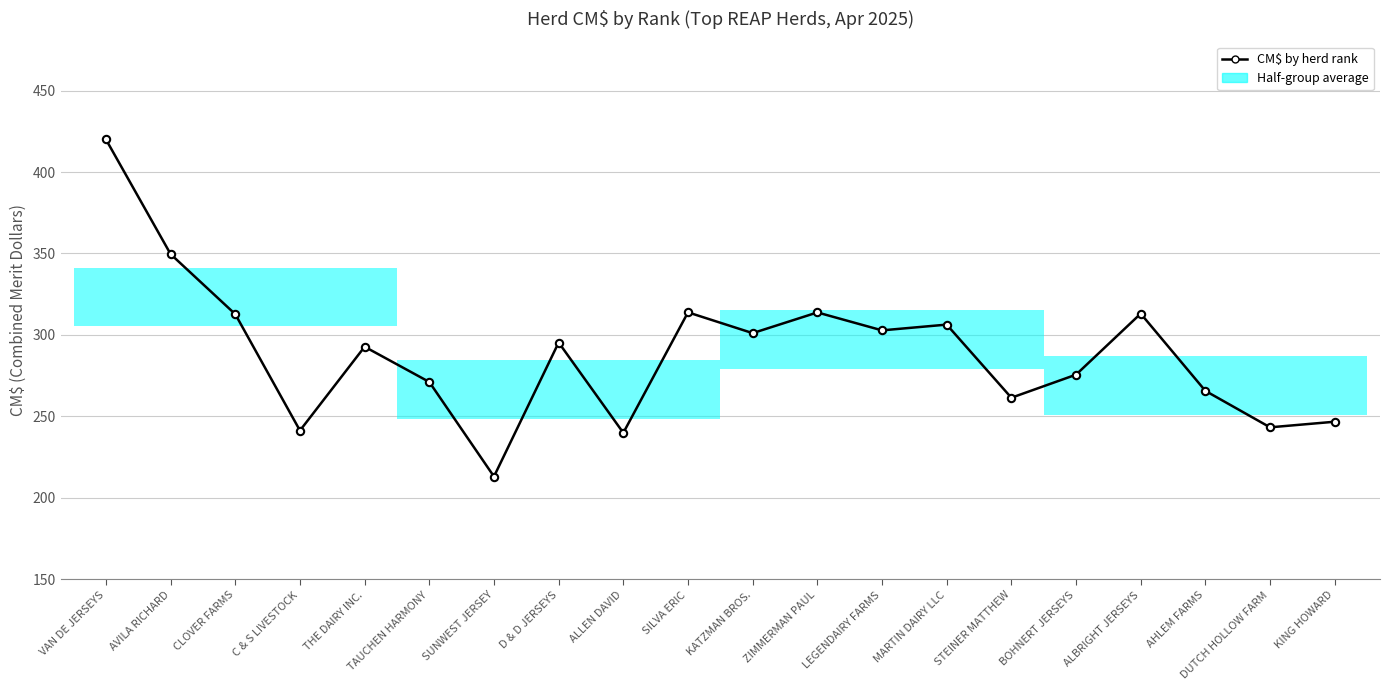

Which has a higher value, BOHNERT JERSEYS or ZIMMERMAN PAUL?

ZIMMERMAN PAUL